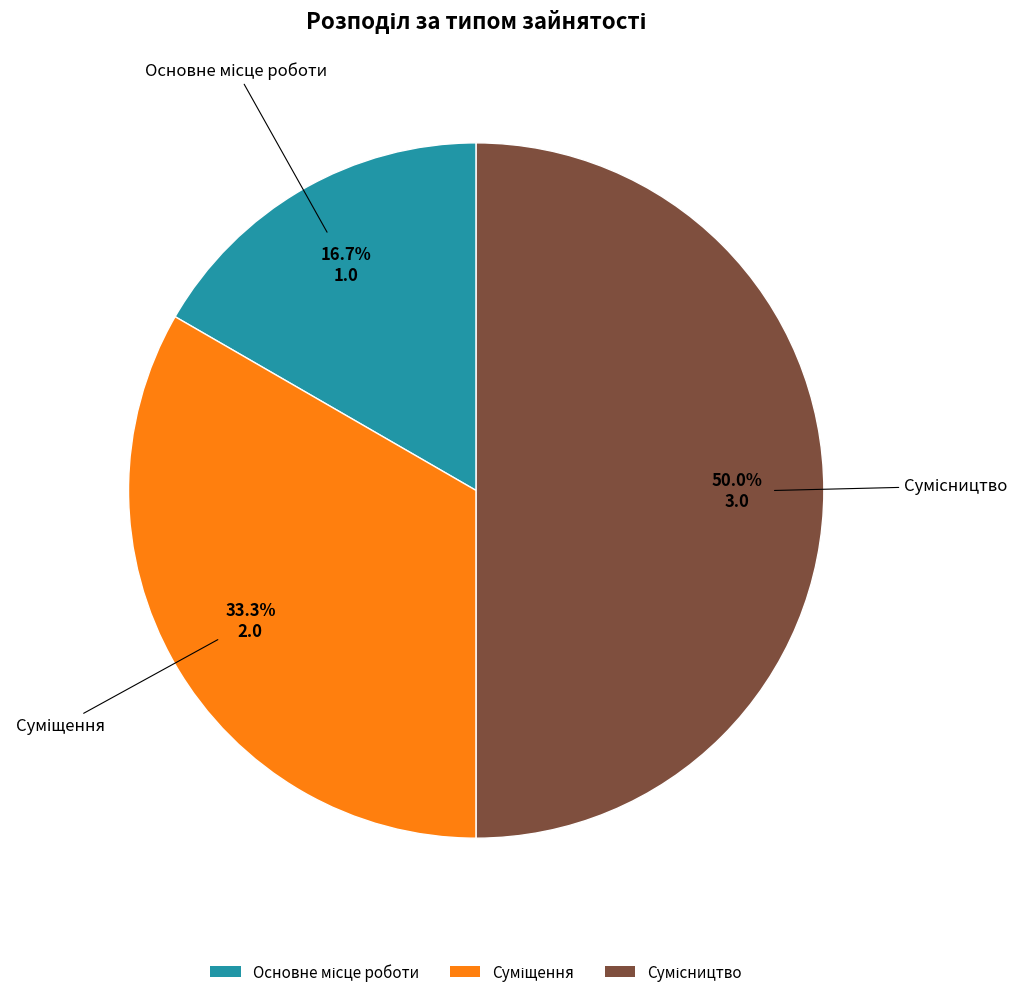

Count the number of slices in the pie.

3